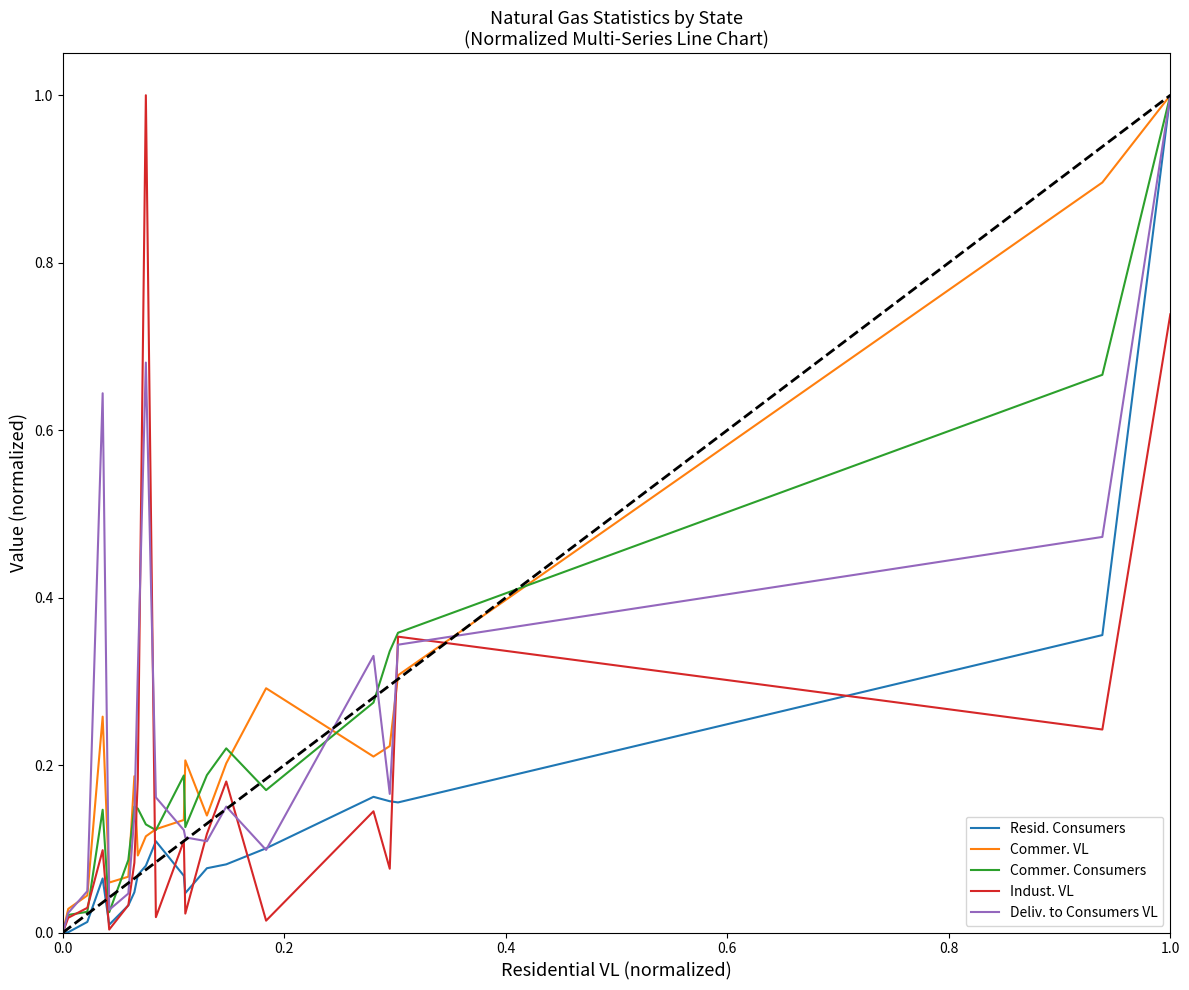

What is the greatest value displayed?

1.0